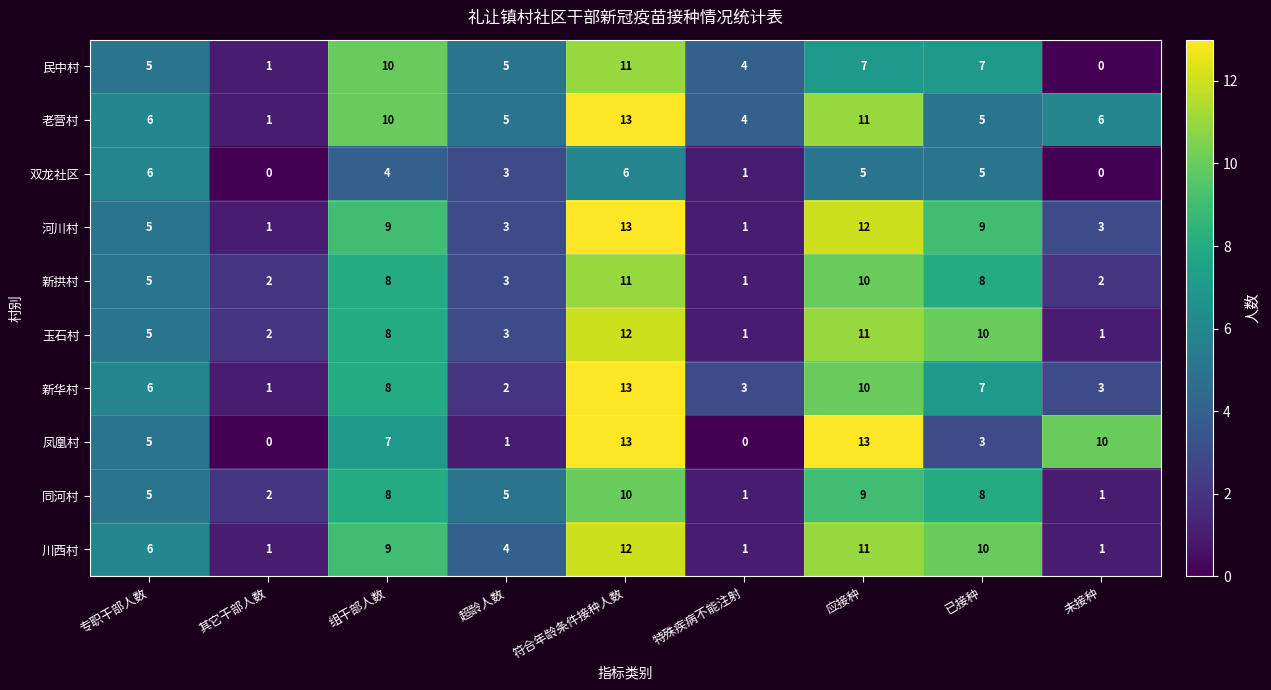

What is the approximate value of 凤凰村 at 应接种, to the nearest 10?

10